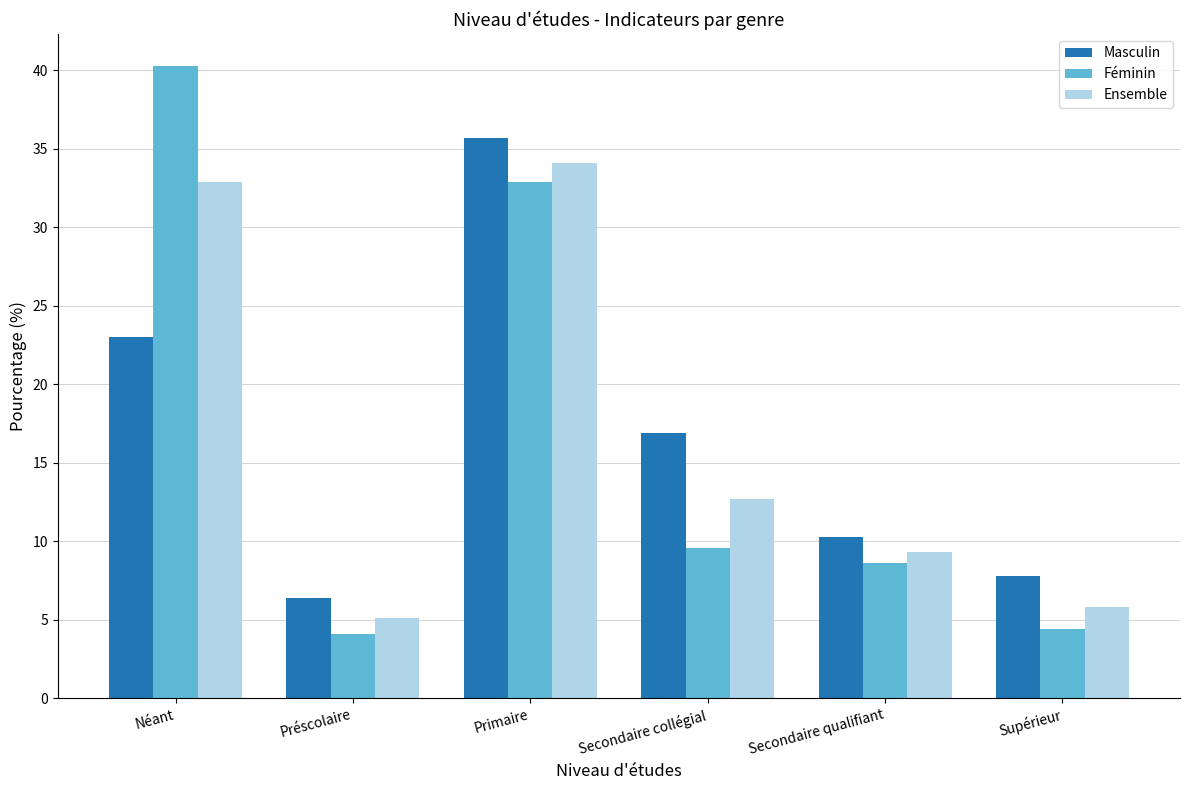

At which label is Féminin closest to 22?

Primaire